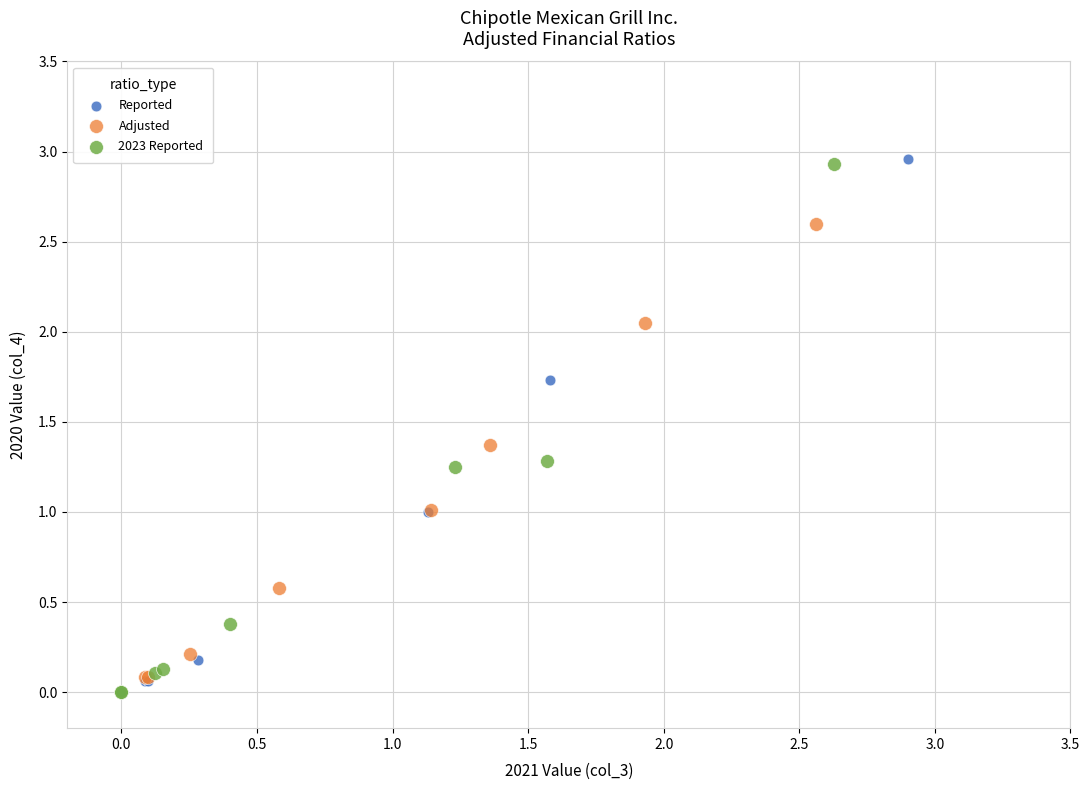

Which series has the widest spread of Y values?

Reported